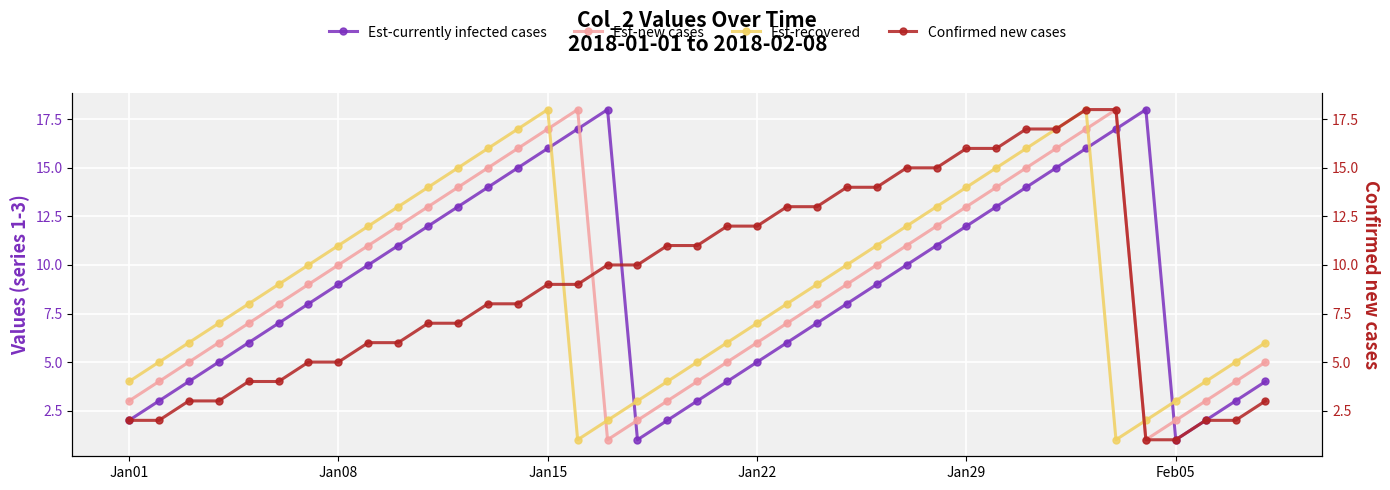

What are all the series names shown in the legend?

Est-currently infected cases, Est-new cases, Est-recovered, Confirmed new cases